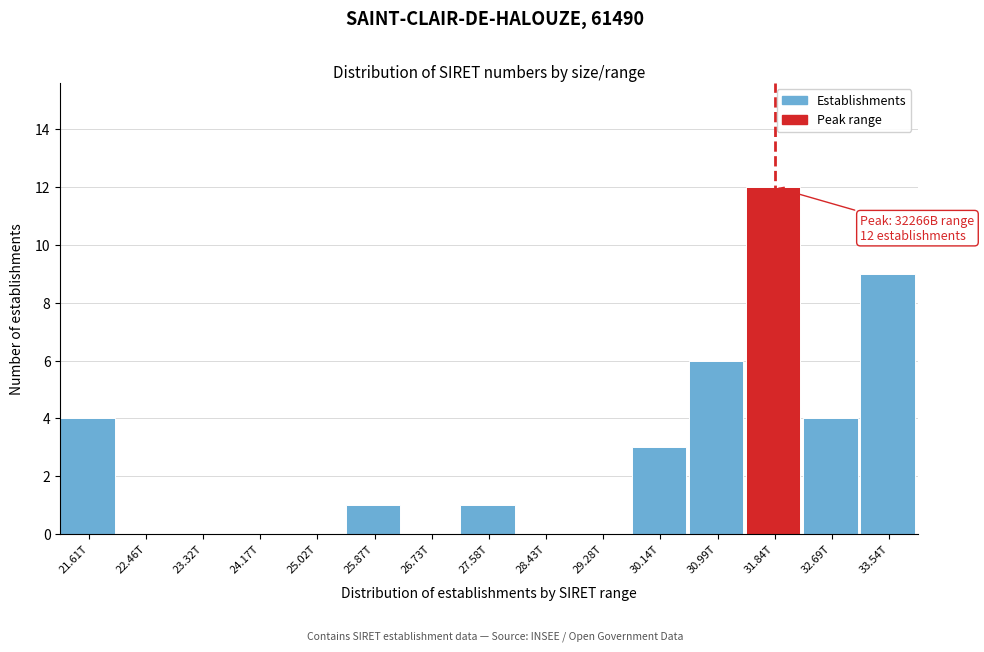

Reading right to left, transcribe all the data shown in this chart.

33.54T=9	32.69T=4	31.84T=12	30.99T=6	30.14T=3	29.28T=0	28.43T=0	27.58T=1	26.73T=0	25.87T=1	25.02T=0	24.17T=0	23.32T=0	22.46T=0	21.61T=4